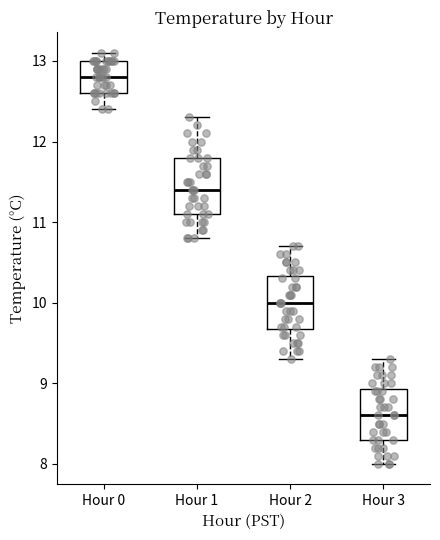

Reading left to right, read every box against the y-axis: the position of its median line, the range the box covers, and the ends of its whiskers. The values are not printed on the chart, so give them approximately, as read against the axis.

Hour 0: median 12.8, box 12.6 to 13.0, whiskers 12.4 to 13.1
Hour 1: median 11.4, box 11.1 to 11.8, whiskers 10.8 to 12.3
Hour 2: median 10.0, box 9.7 to 10.3, whiskers 9.3 to 10.7
Hour 3: median 8.6, box 8.3 to 8.9, whiskers 8.0 to 9.3